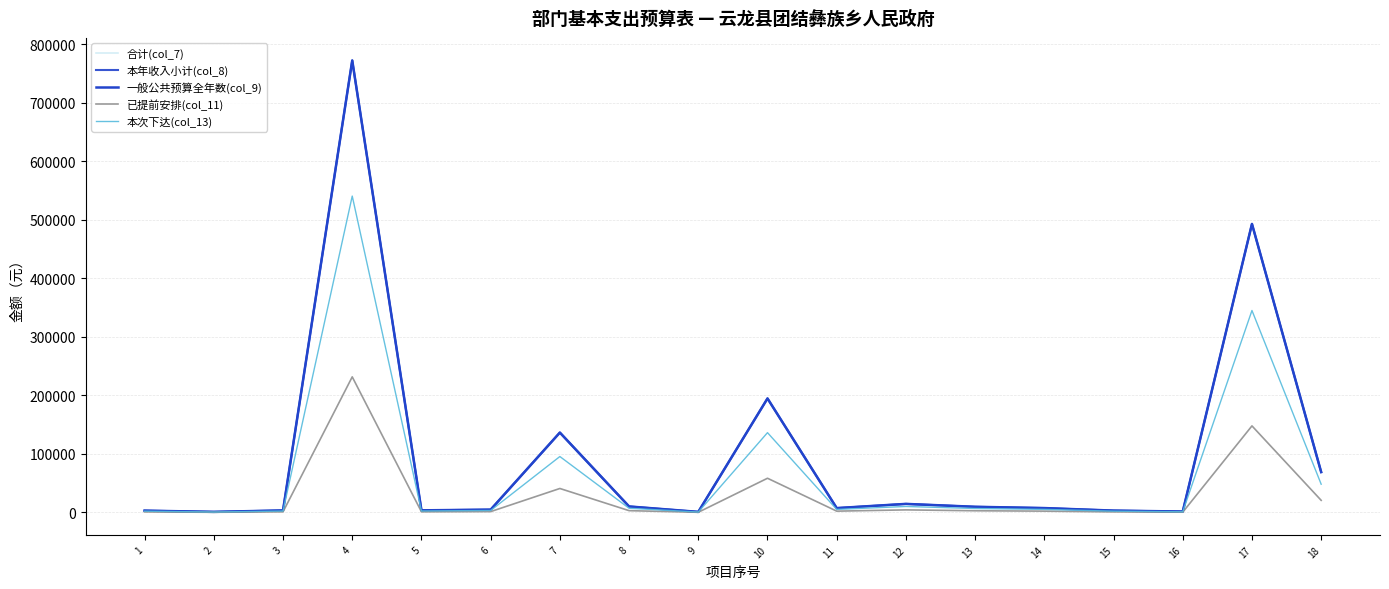

How many lines are shown in the chart?

5